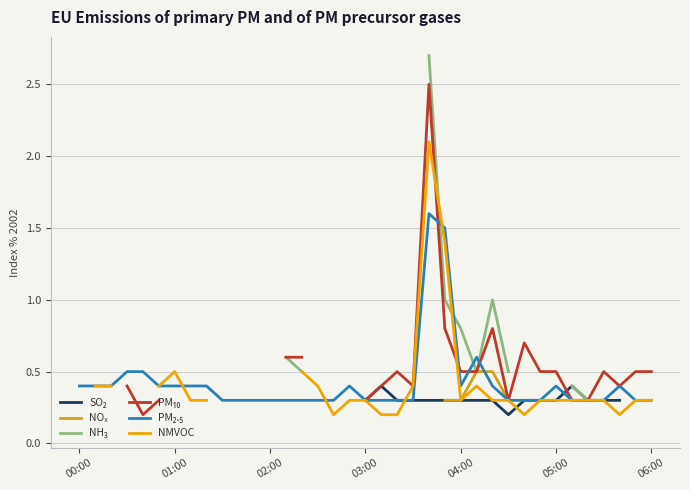

Does the chart have visible grid lines?

Yes